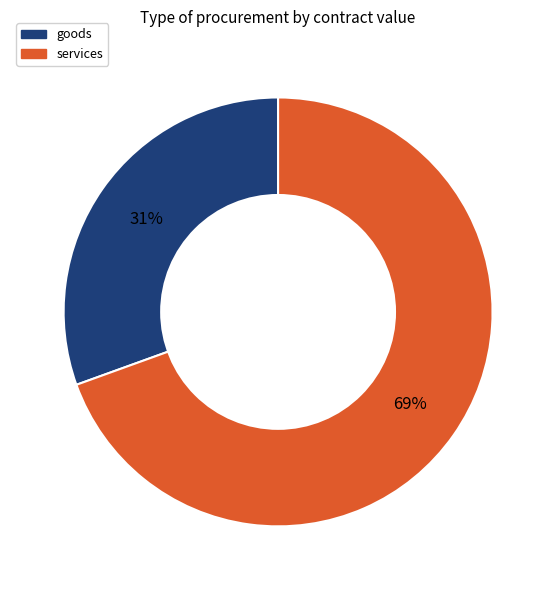

Is there a majority slice in this chart?

Yes